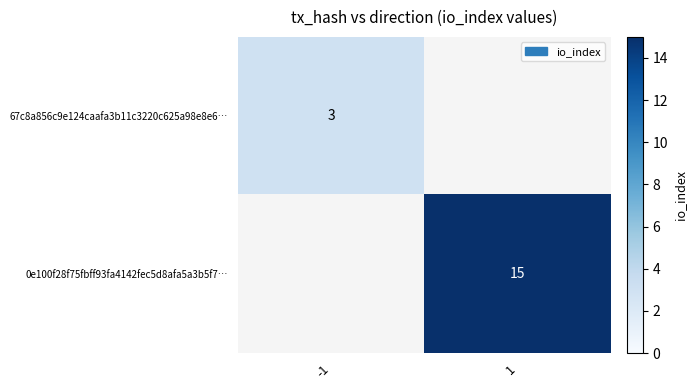

The 67c8a856c9e124caafa3b11c3220c625a98e8e6… series shows 5 at -1. True or false?

False